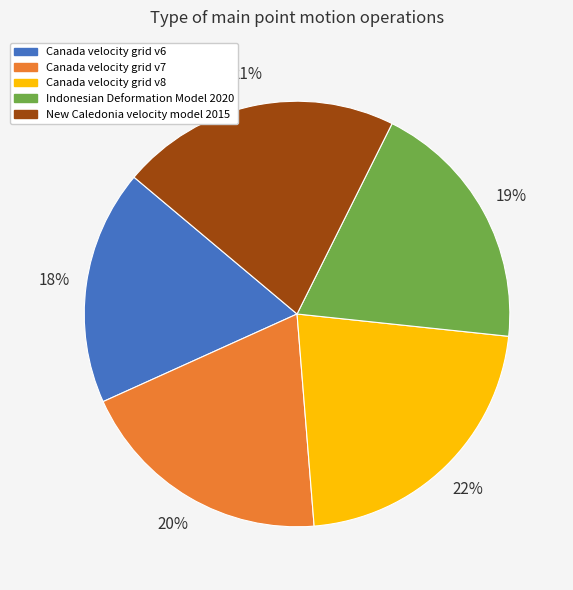

To the nearest percent, what is the difference between the Canada velocity grid v6 and Canada velocity grid v7 slice percentages?

2%